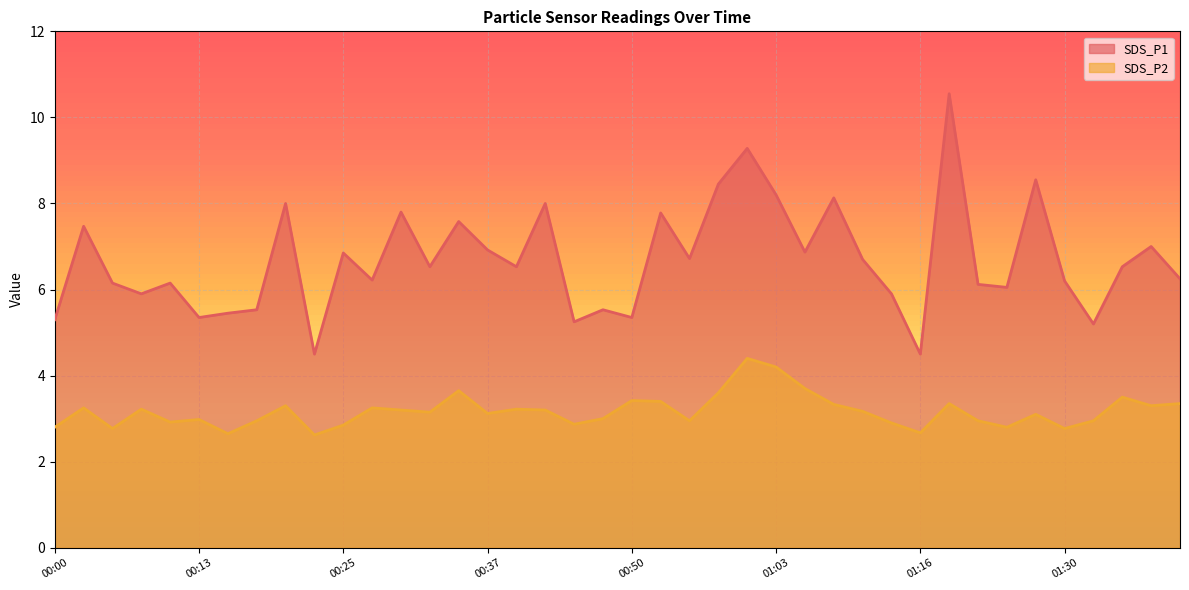

True or false: SDS_P2 has a value of 3.2 at 00:42.

True